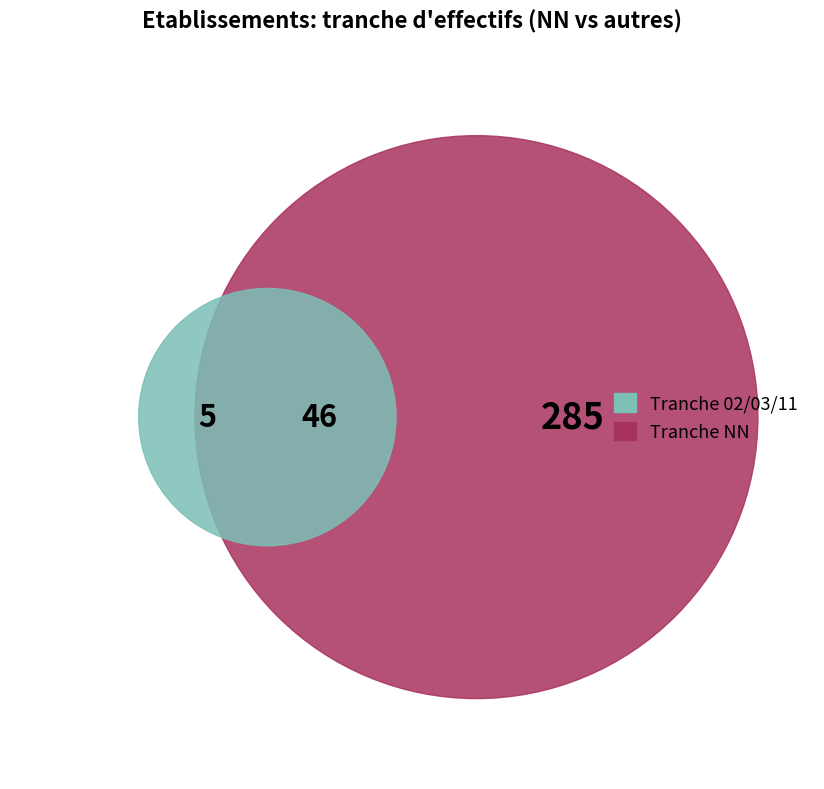

Is it true that 03 is 10% of the pie?

False